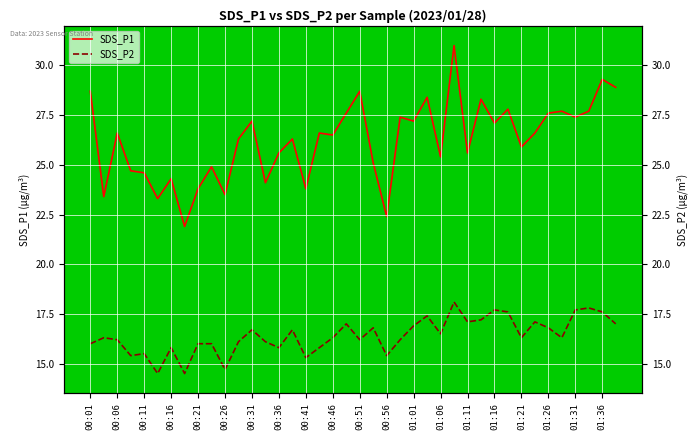

True or false: SDS_P1 and SDS_P2 cross at least once.

False